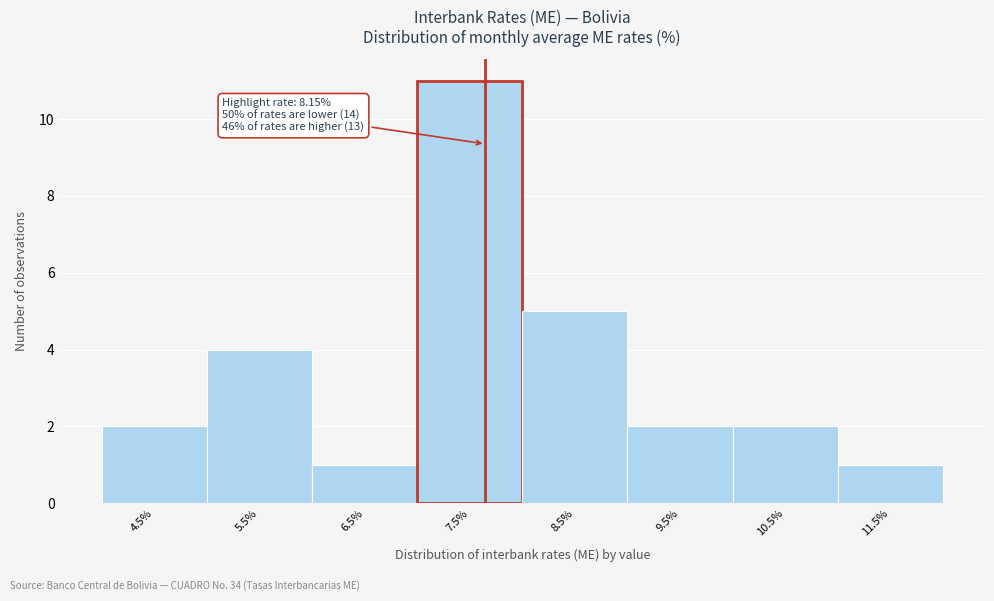

Reading left to right, transcribe all the data shown in this chart.

2	4	1	11	5	2	2	1